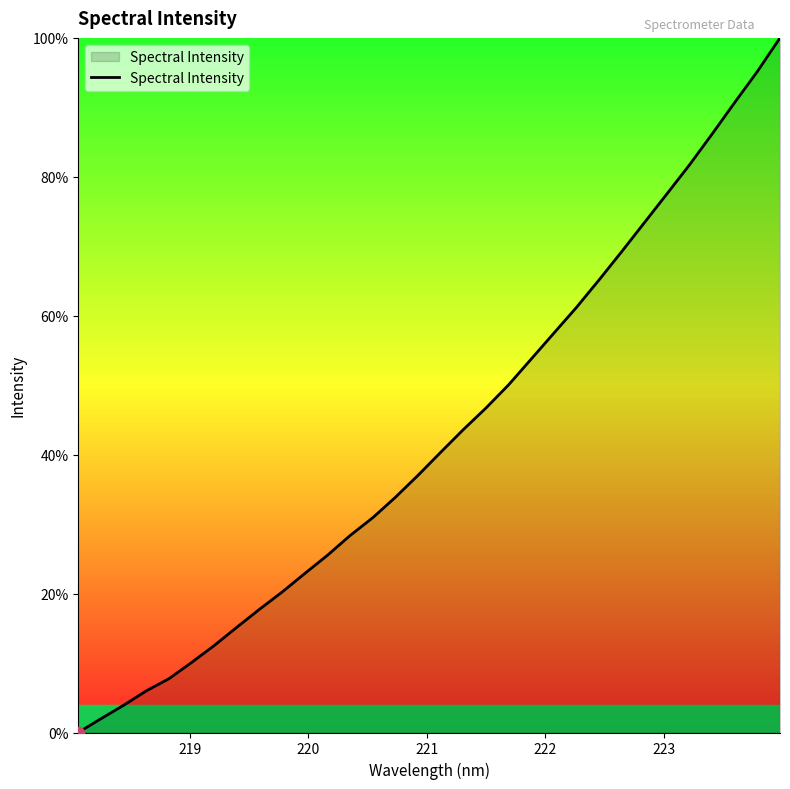

What is the difference between the maximum and minimum values?

100.0